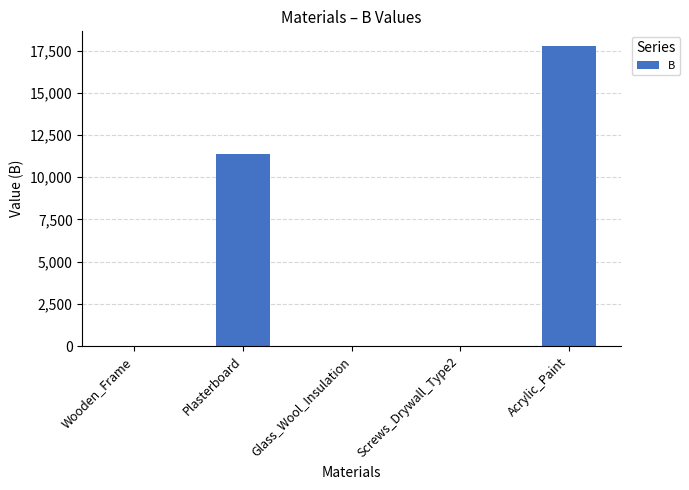

How many data points are above 0?

2